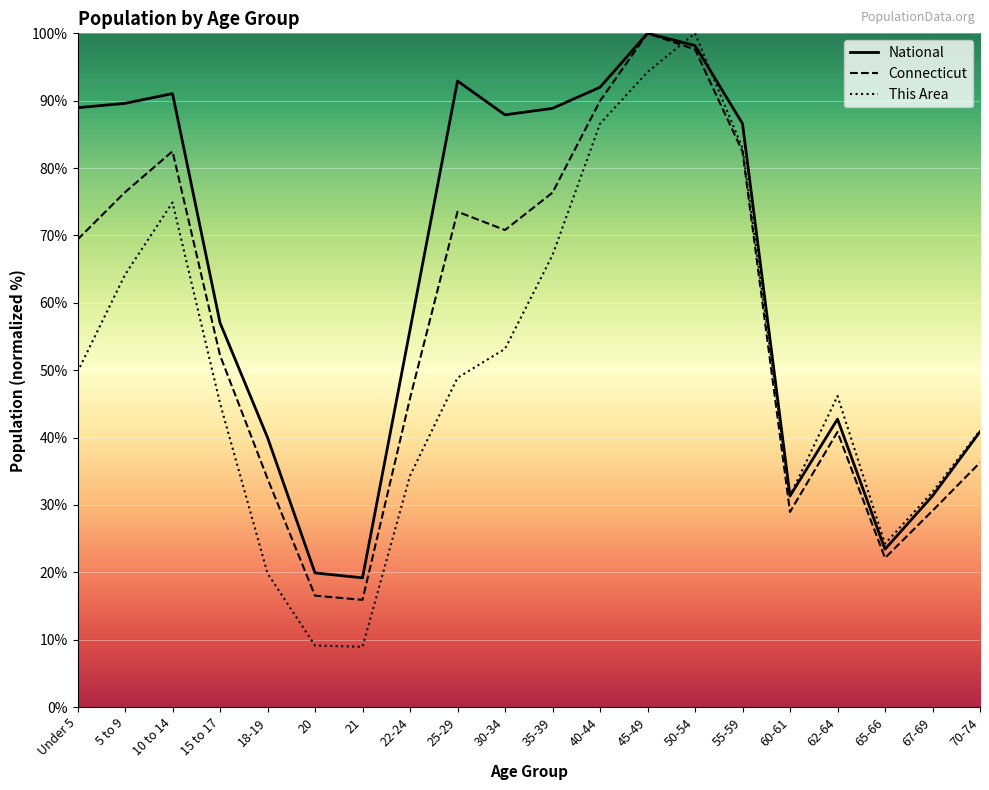

Which series changed the most between 10 to 14 and 60-61?

National